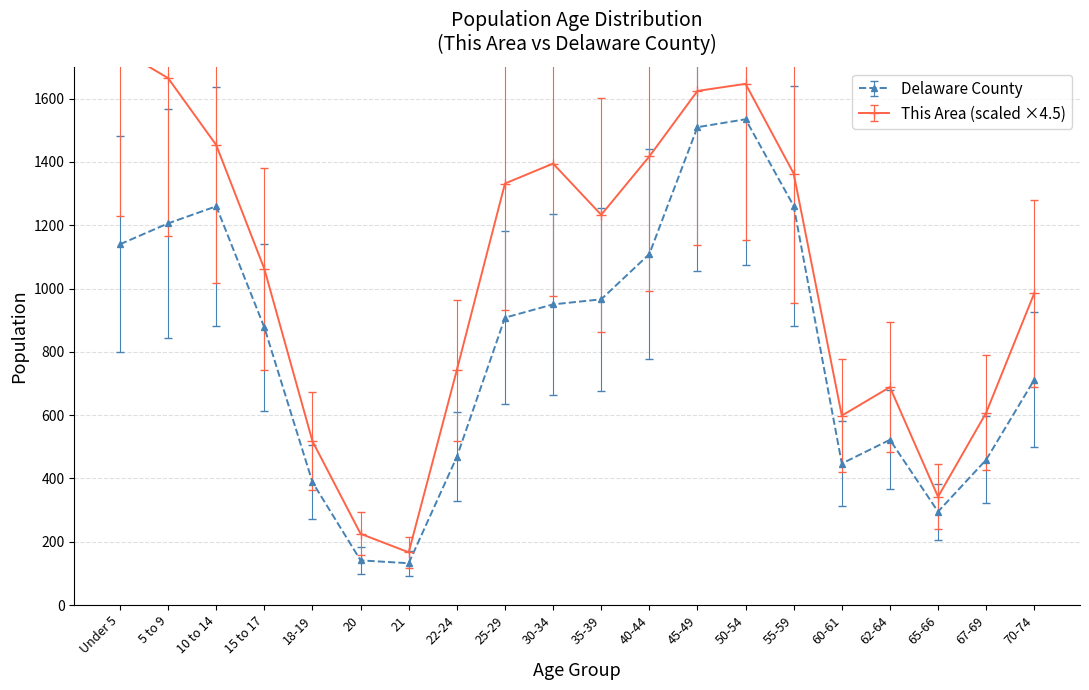

What is the difference between the highest and lowest values at 60-61?

151.5